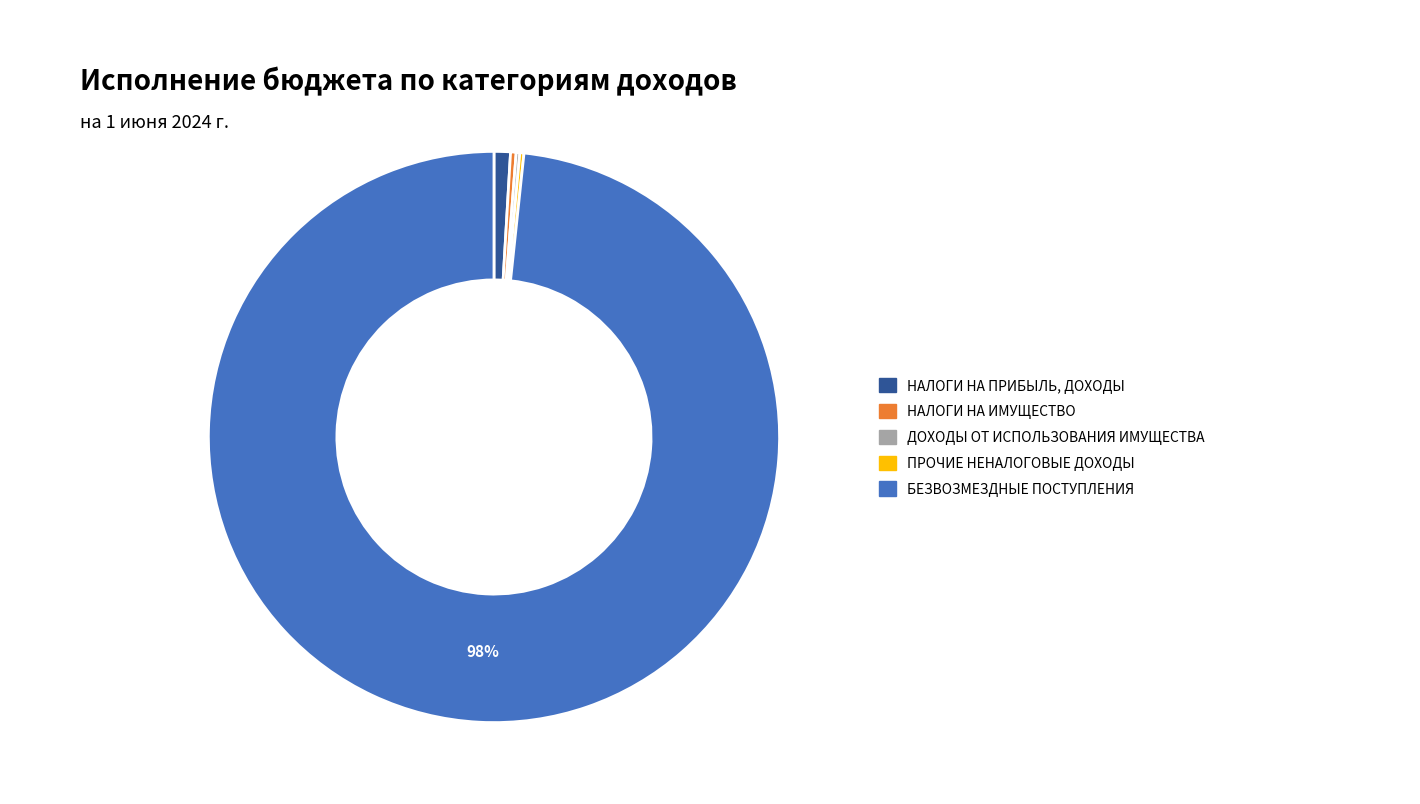

Is it true that НАЛОГИ НА ИМУЩЕСТВО is 0% of the pie?

True